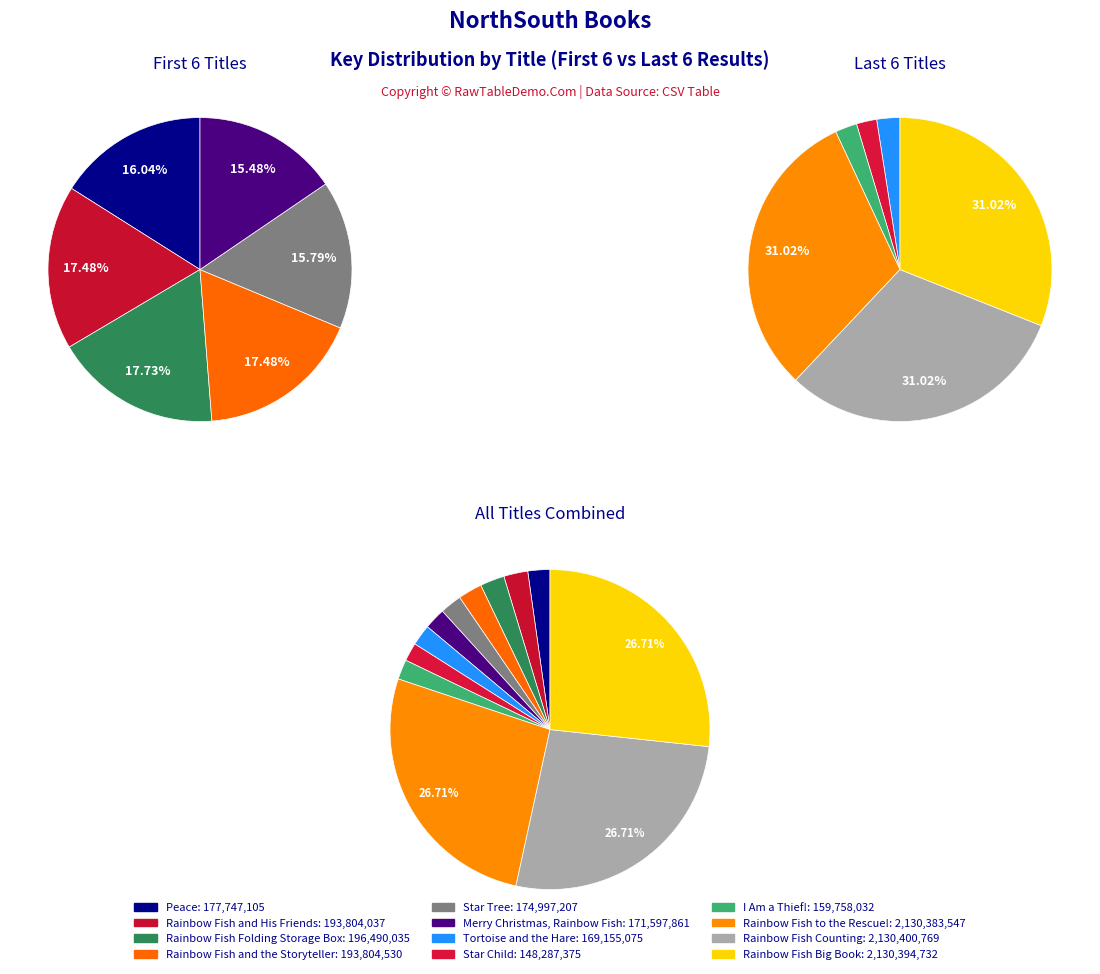

Which slice is the largest?

Rainbow Fish Counting